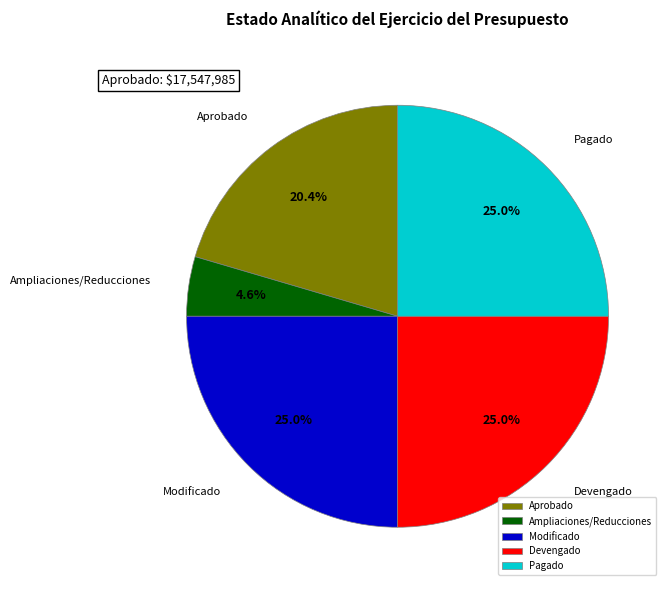

Does Modificado account for over 50% of the chart?

No